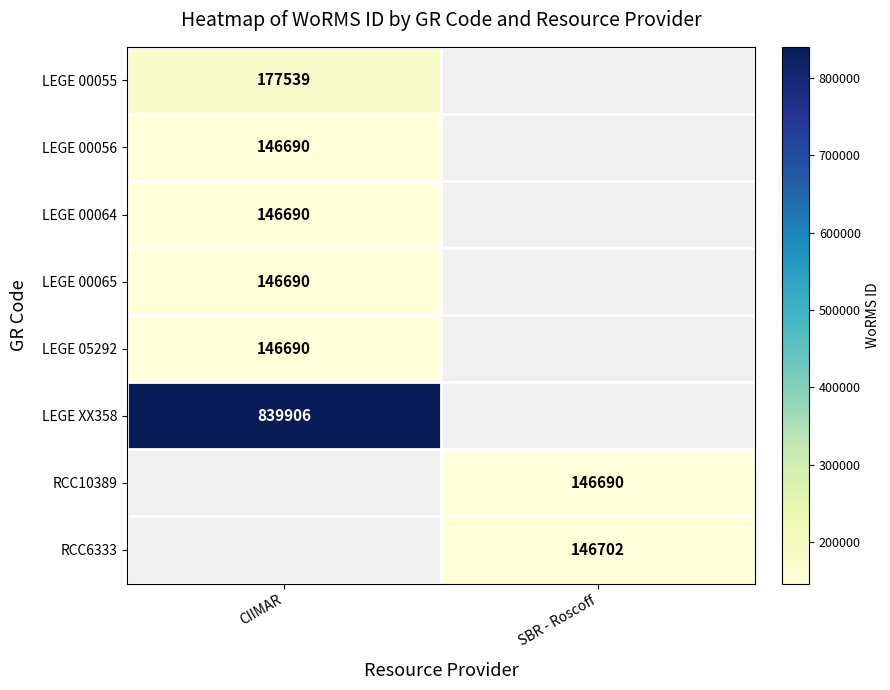

At how many categories does at least one series exceed 653527?

1